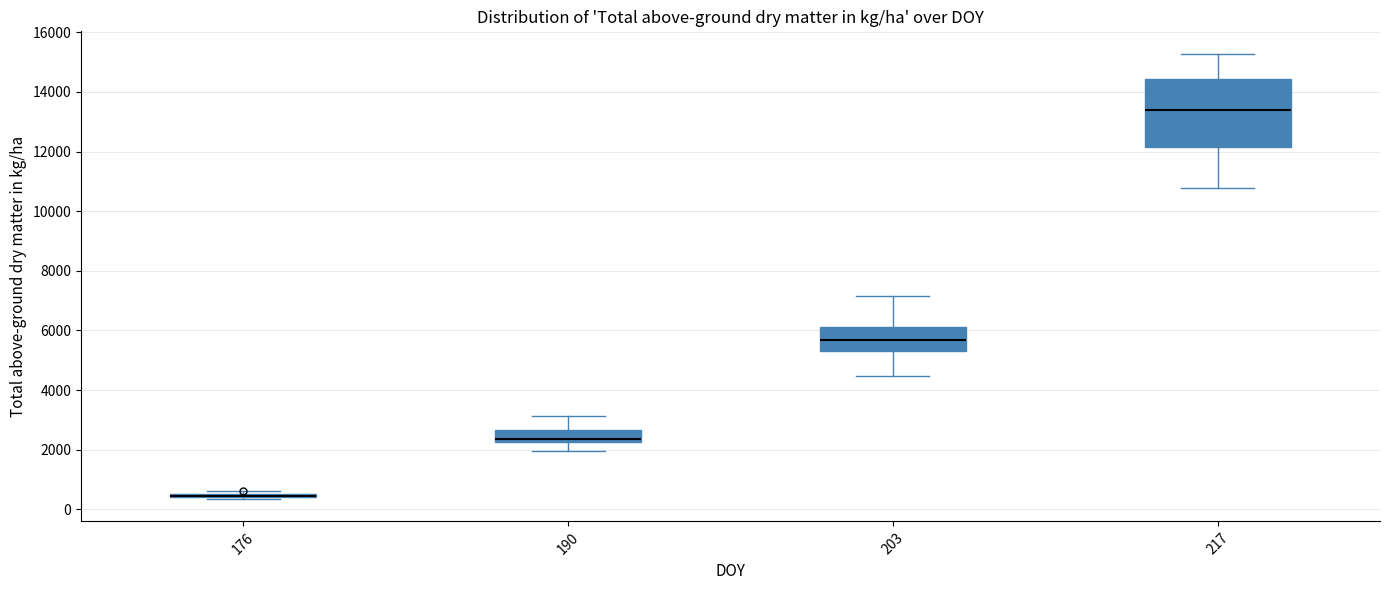

Reading left to right, transcribe this box plot: for each box, give where its median line is, the range the box spans, and where its two whiskers end, as read against the y-axis. The values are not printed on the chart, so give them approximately, as read against the axis.

176: box collapsed to a line at 400, whiskers 400 to 600
190: median 2400, box 2200 to 2600, whiskers 2000 to 3200
203: median 5600, box 5200 to 6200, whiskers 4400 to 7200
217: median 13400, box 12200 to 14400, whiskers 10800 to 15200